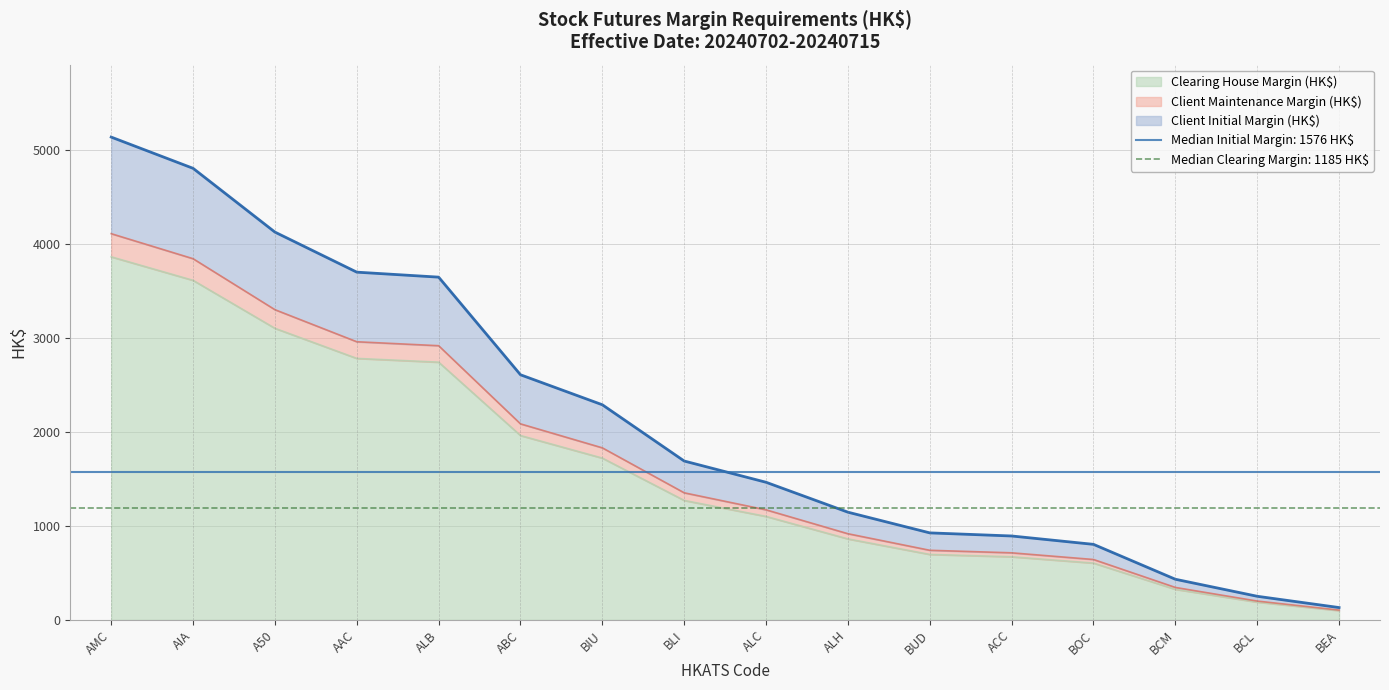

Reading left to right, extract all data points from this chart.

Client Initial Margin (HK$): A50=4123	AAC=3697	ABC=2606	ACC=892	AIA=4801	ALB=3644	ALC=1463	ALH=1145	AMC=5133	BCL=251	BCM=432	BEA=131	BIU=2287	BLI=1689	BOC=803	BUD=925
Client Maintenance Margin (HK$): A50=3298	AAC=2957	ABC=2084	ACC=713	AIA=3840	ALB=2915	ALC=1170	ALH=916	AMC=4106	BCL=200	BCM=345	BEA=104	BIU=1829	BLI=1351	BOC=642	BUD=740
Clearing House Margin (HK$): A50=3100	AAC=2780	ABC=1960	ACC=671	AIA=3610	ALB=2740	ALC=1100	ALH=861	AMC=3860	BCL=189	BCM=325	BEA=99	BIU=1720	BLI=1270	BOC=604	BUD=696